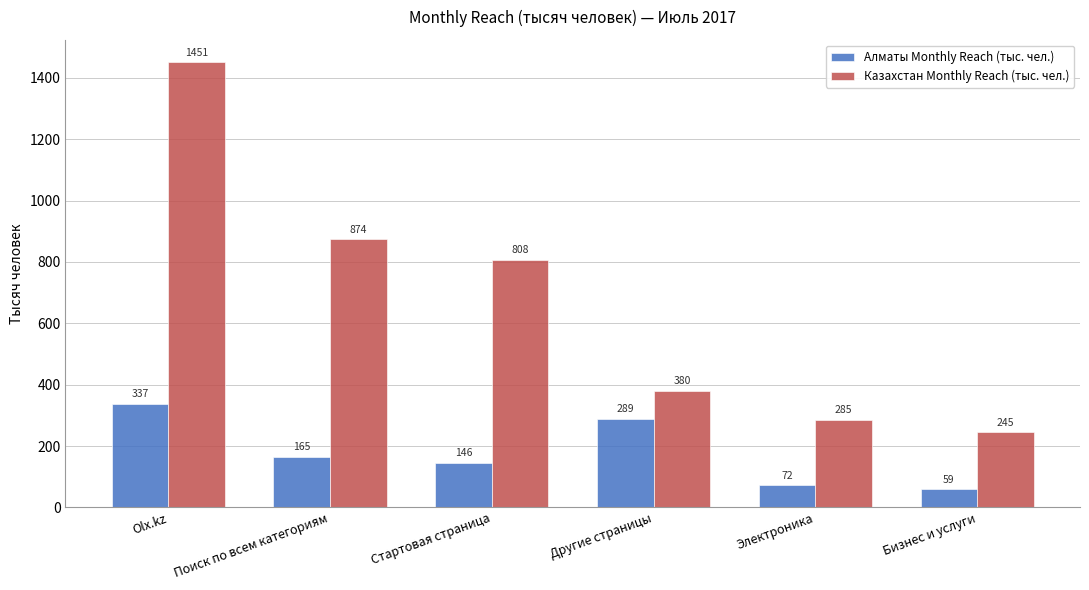

Rank the categories by Казахстан Monthly Reach (тыс. чел.) value from highest to lowest.

Olx.kz, Поиск по всем категориям, Стартовая страница, Другие страницы, Электроника, Бизнес и услуги